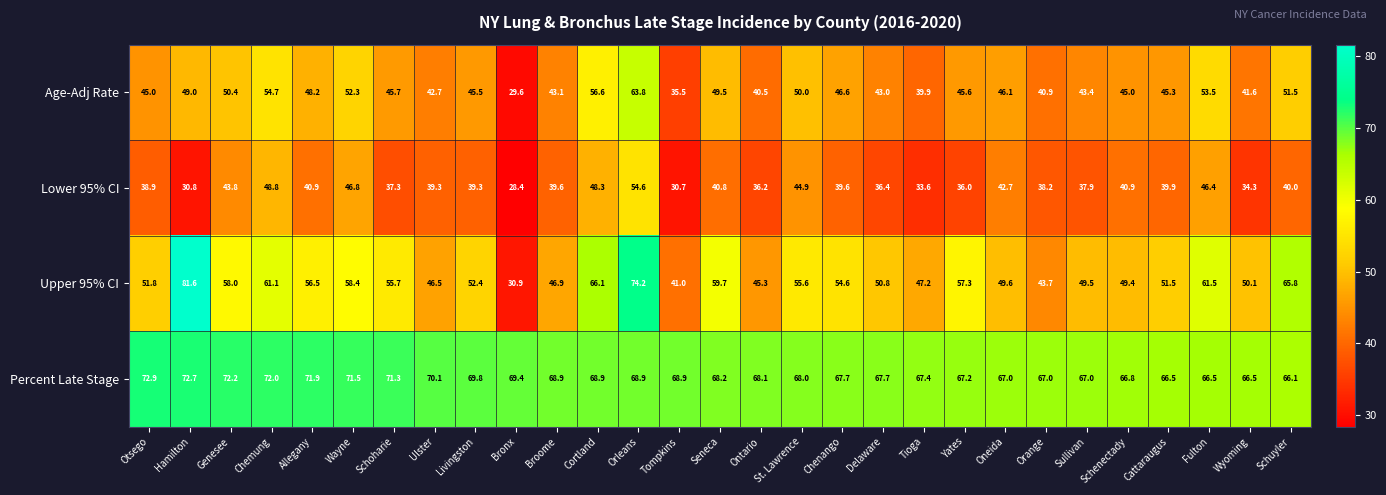

List the series in order of their peak value, highest first.

Upper 95% CI, Percent Late Stage, Age-Adj Rate, Lower 95% CI